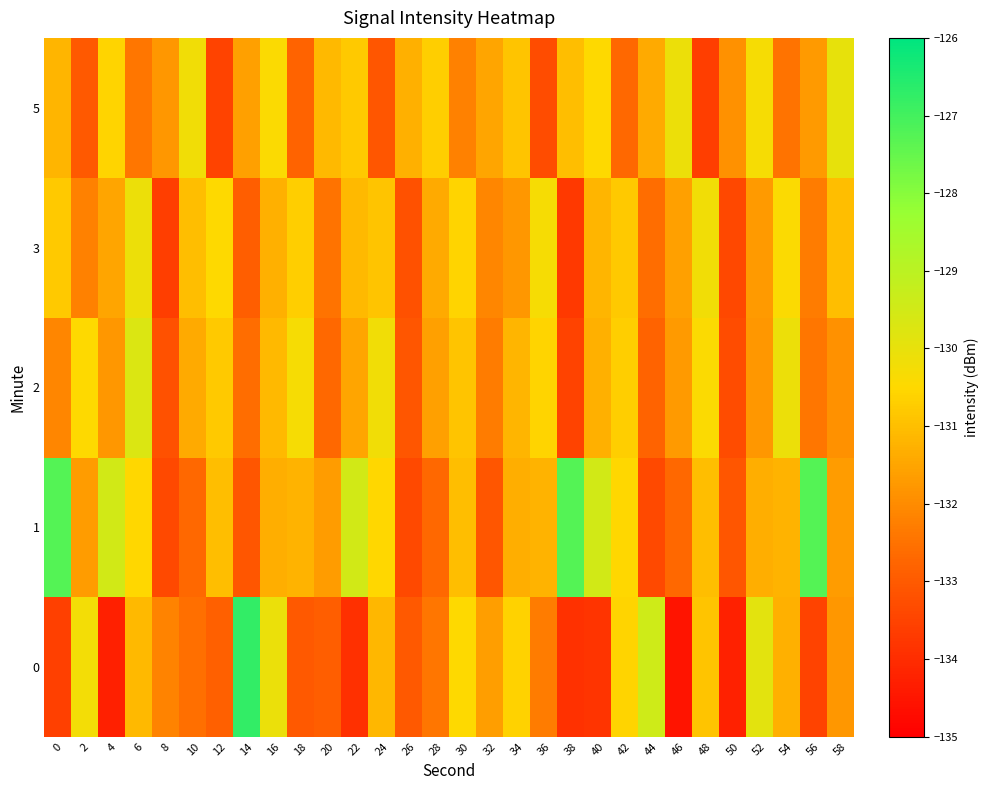

Between 2 and 36, which is larger?

2